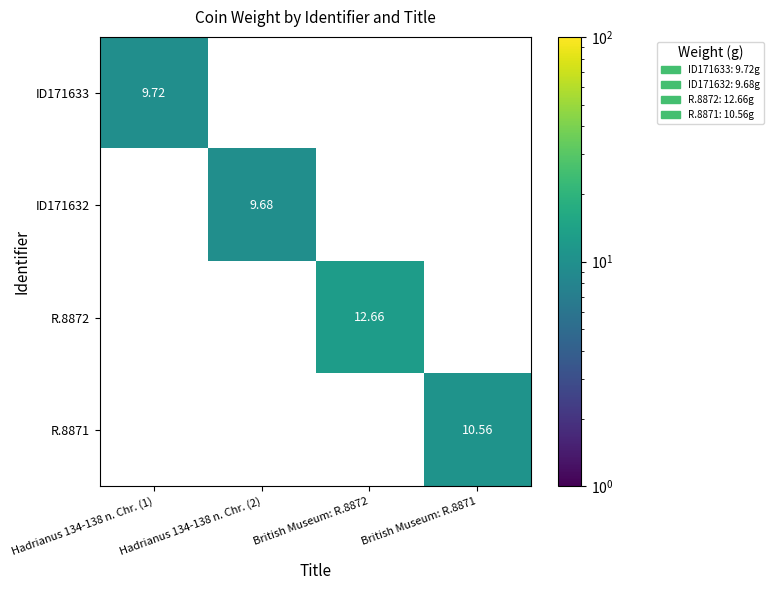

List the labels in order of R.8872 value, largest first.

Hadrianus 134-138 n. Chr. (1), Hadrianus 134-138 n. Chr. (2), British Museum: R.8872, British Museum: R.8871